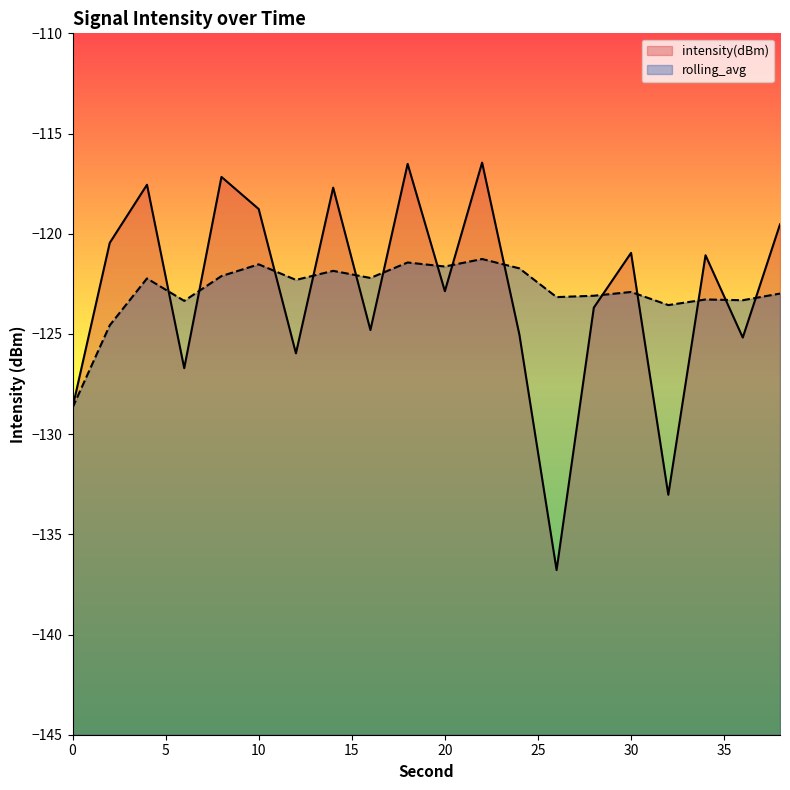

Rank the series by their average value, from lowest to highest.

intensity(dBm), rolling_avg